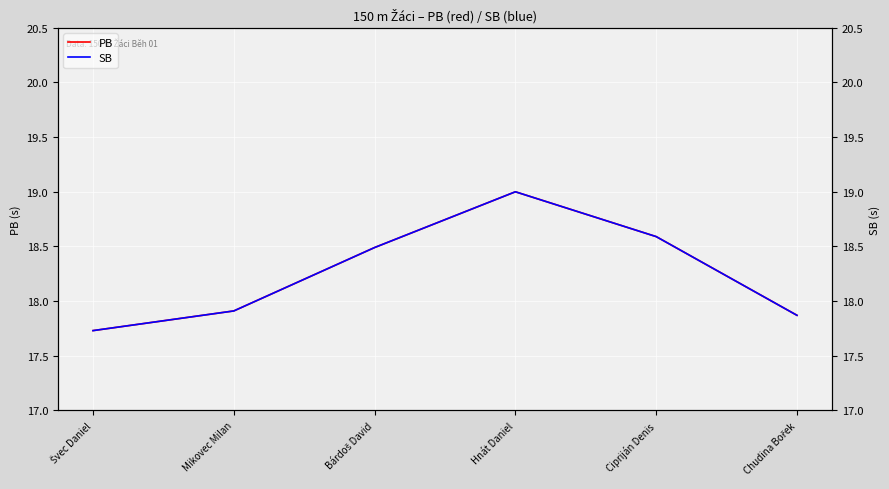

True or false: SB and PB cross at least once.

False